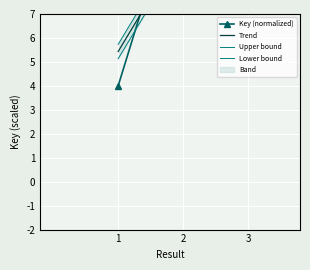

Rank the series by their maximum value, from highest to lowest.

Upper bound, Trend, Lower bound, Key (normalized)